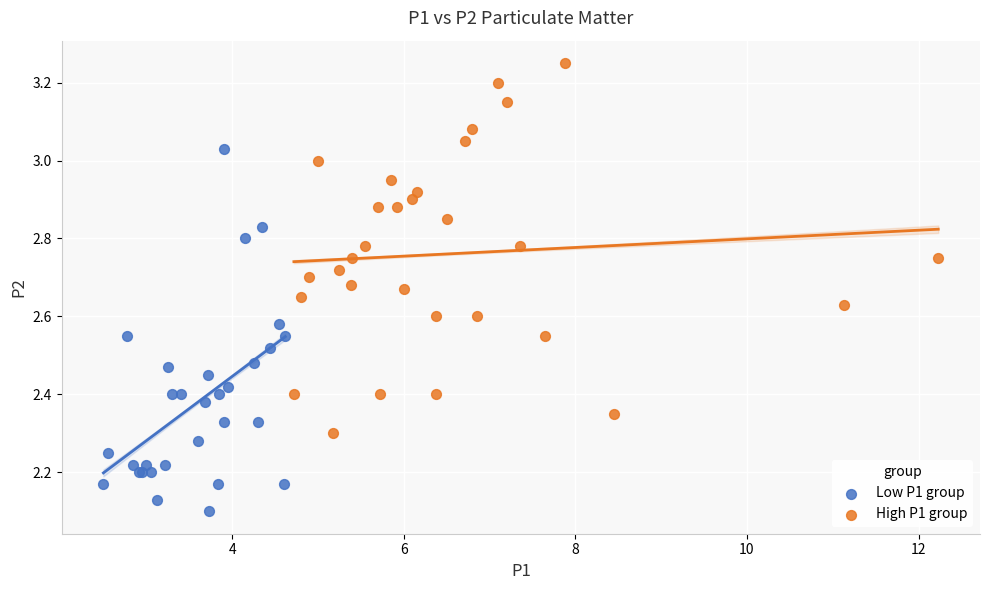

Which series contains the lowest Y value?

Low P1 group